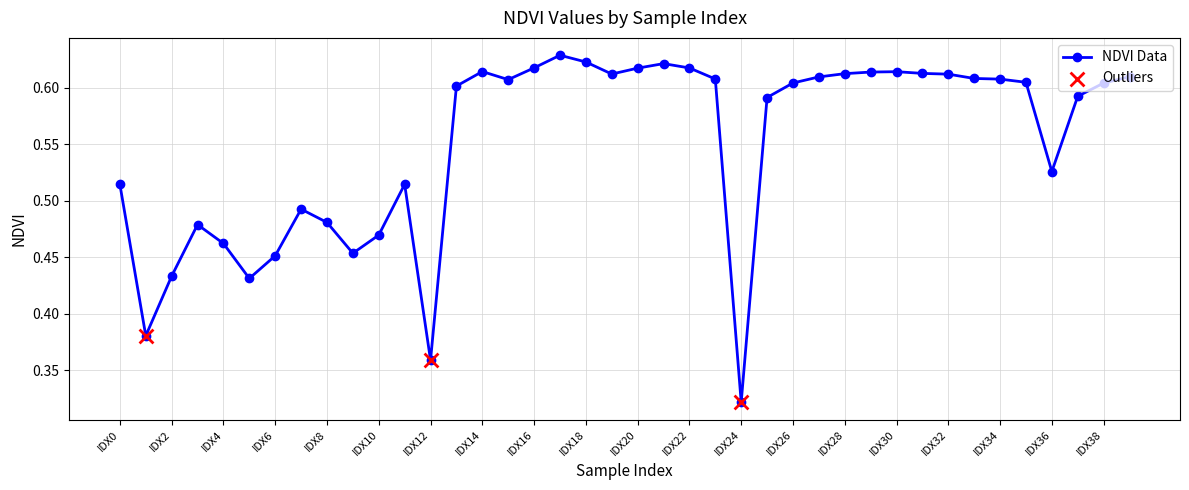

Count the values in the range 0 to 1.

40